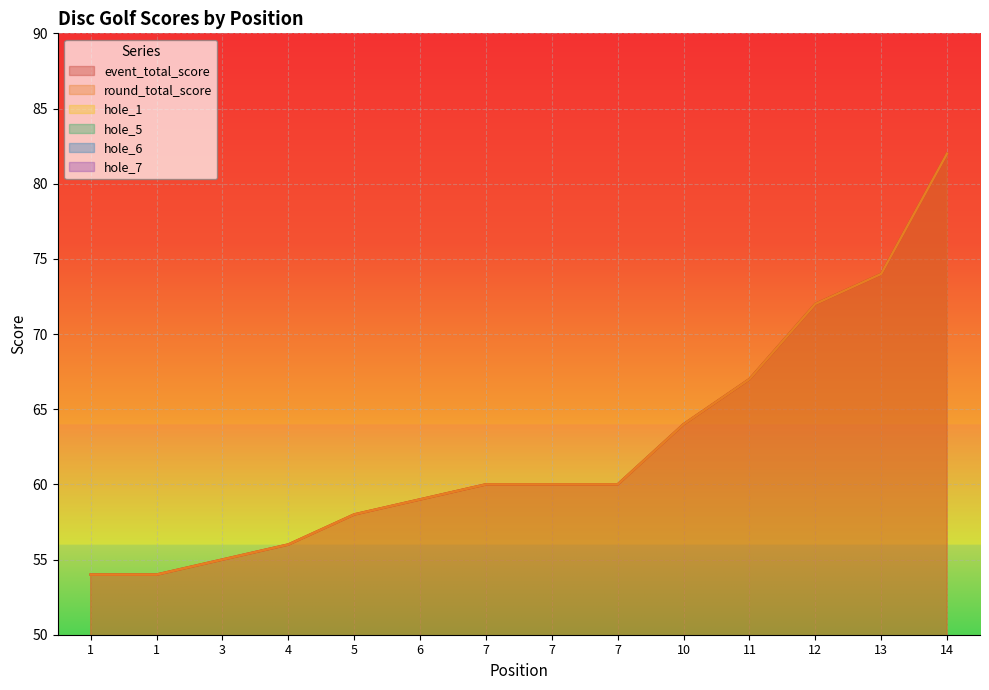

How many interior local valleys does the hole_6 series have?

1